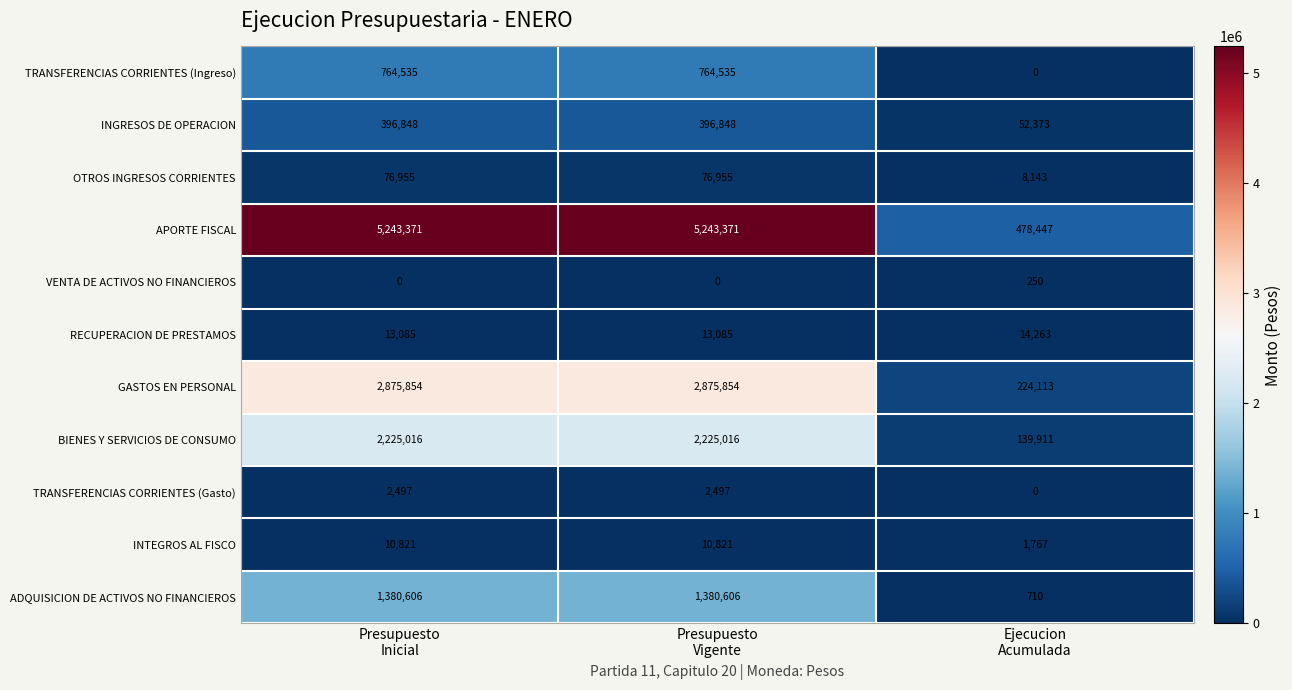

What is the greatest value displayed?

5243371